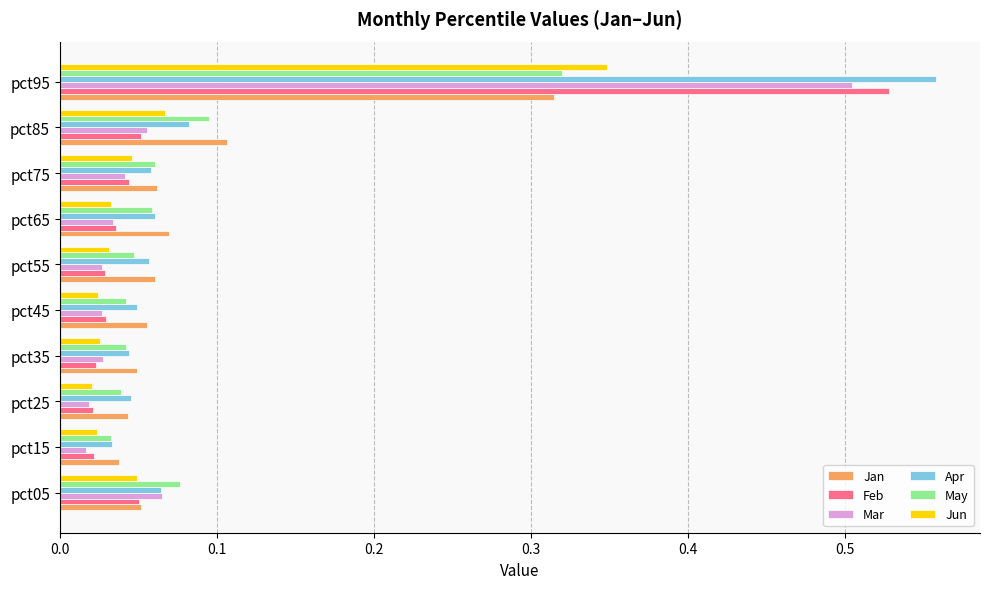

How many Jan values are between 0 and 1?

10